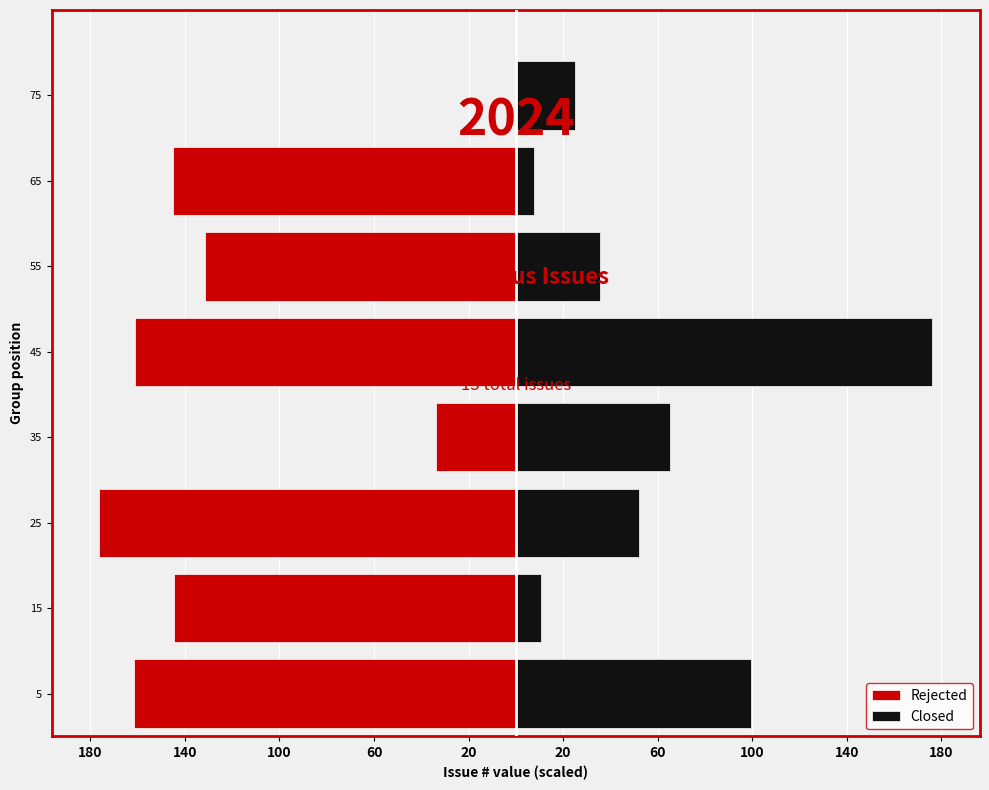

What is the lowest value of the Closed series?

7.8